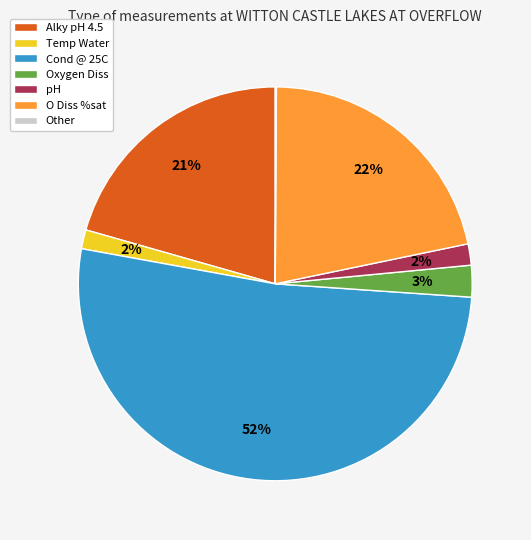

The O Diss %sat slice represents 22% of the pie. True or false?

True